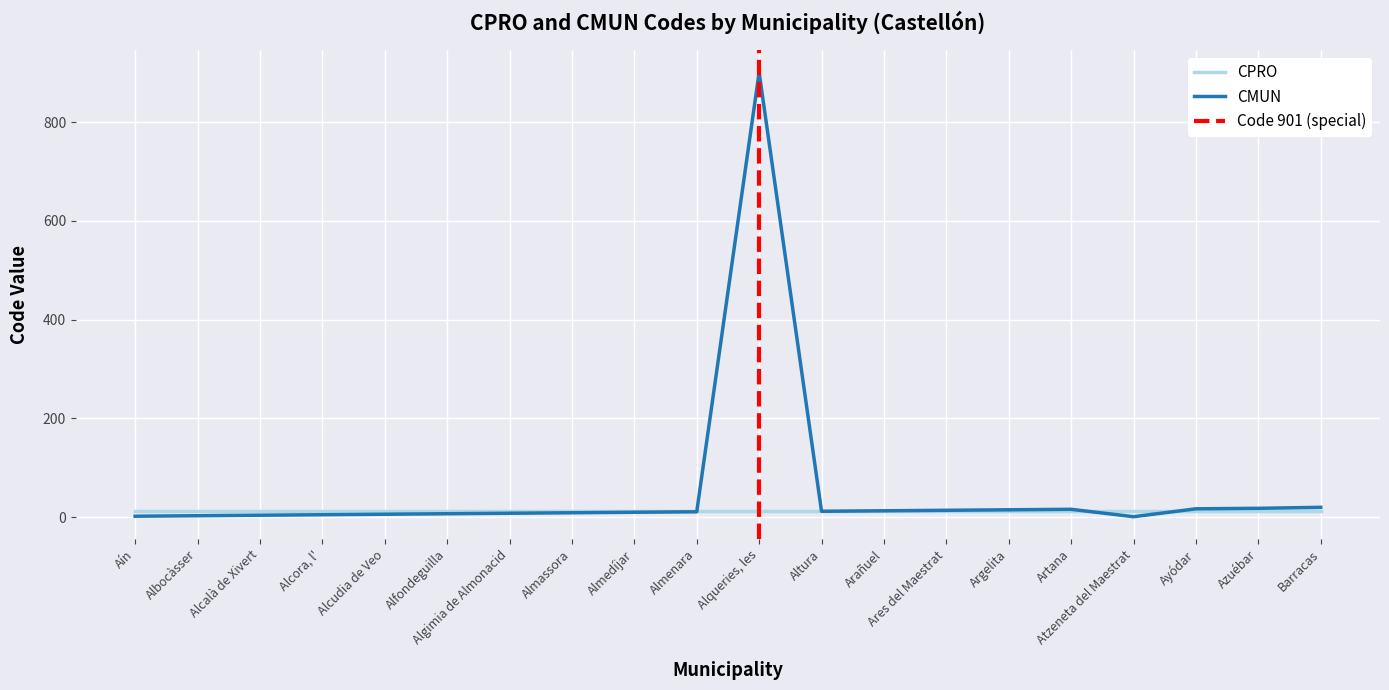

Reading right to left, list all the values displayed in this chart.

Barracas=20	Azuébar=18	Ayódar=17	Atzeneta del Maestrat=1	Artana=16	Argelita=15	Ares del Maestrat=14	Arañuel=13	Altura=12	Alqueries, les=901	Almenara=11	Almedíjar=10	Almassora=9	Algimia de Almonacid=8	Alfondeguilla=7	Alcudia de Veo=6	Alcora, l'=5	Alcalà de Xivert=4	Albocàsser=3	Aín=2